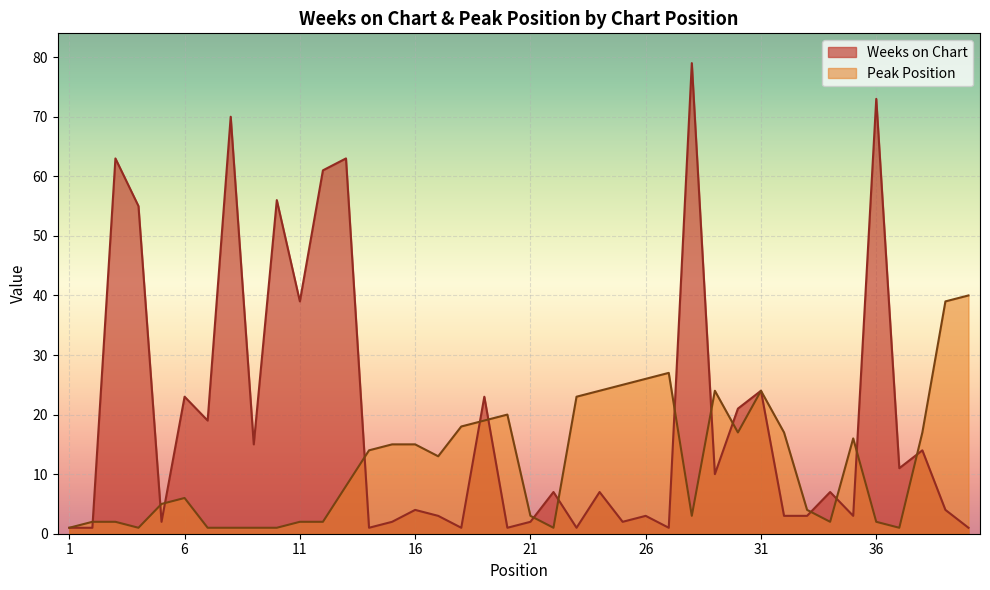

How many series are shown in this chart?

2